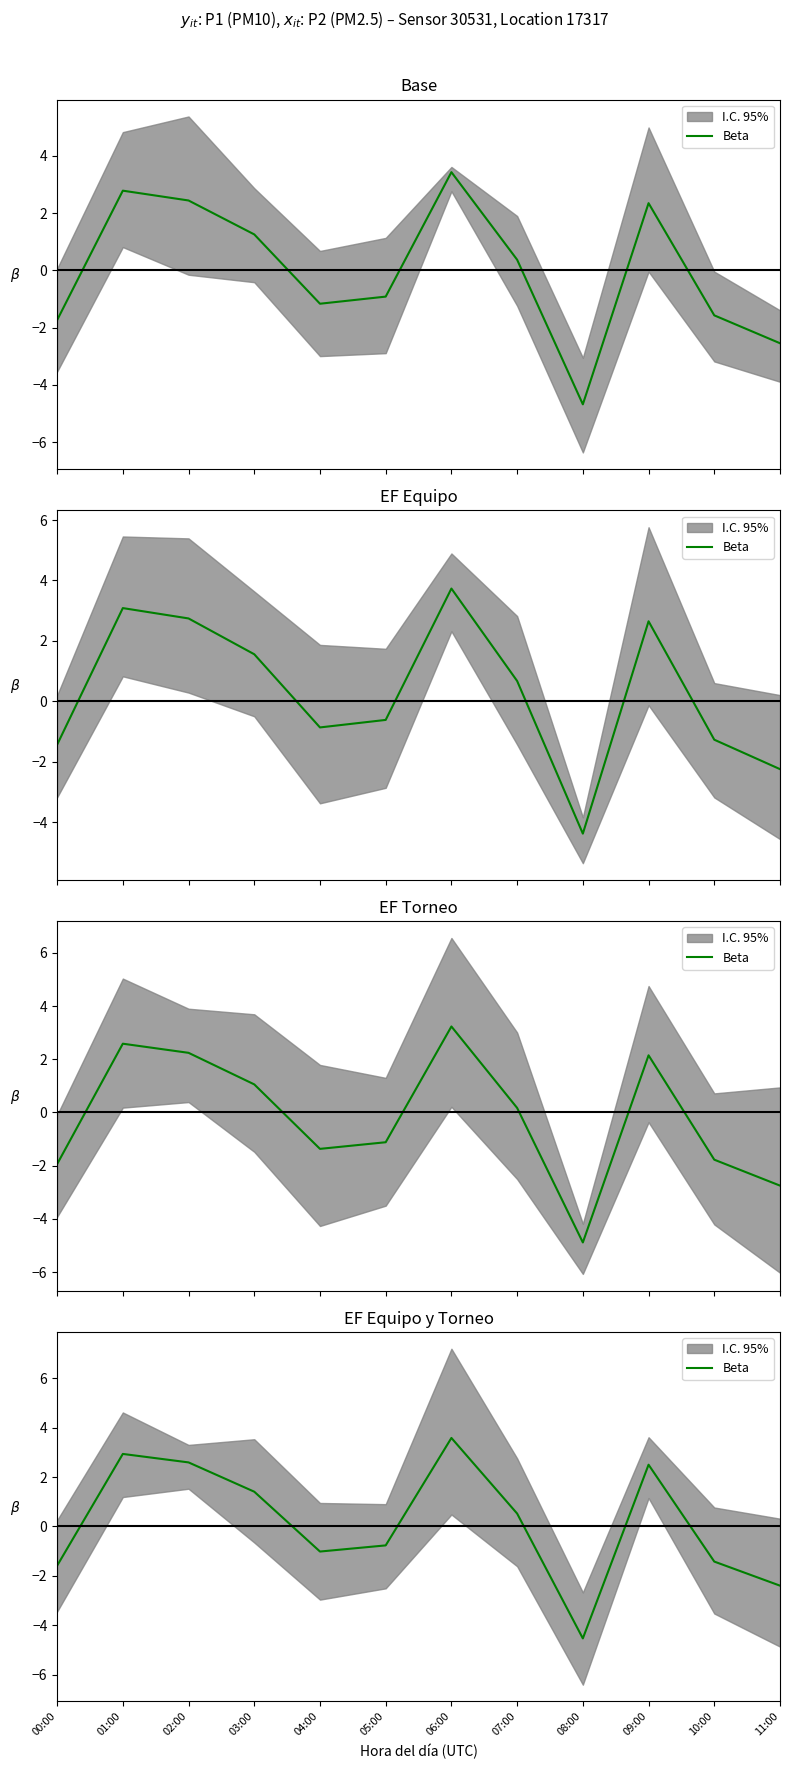

What is the difference between the second highest and second lowest values?

5.3